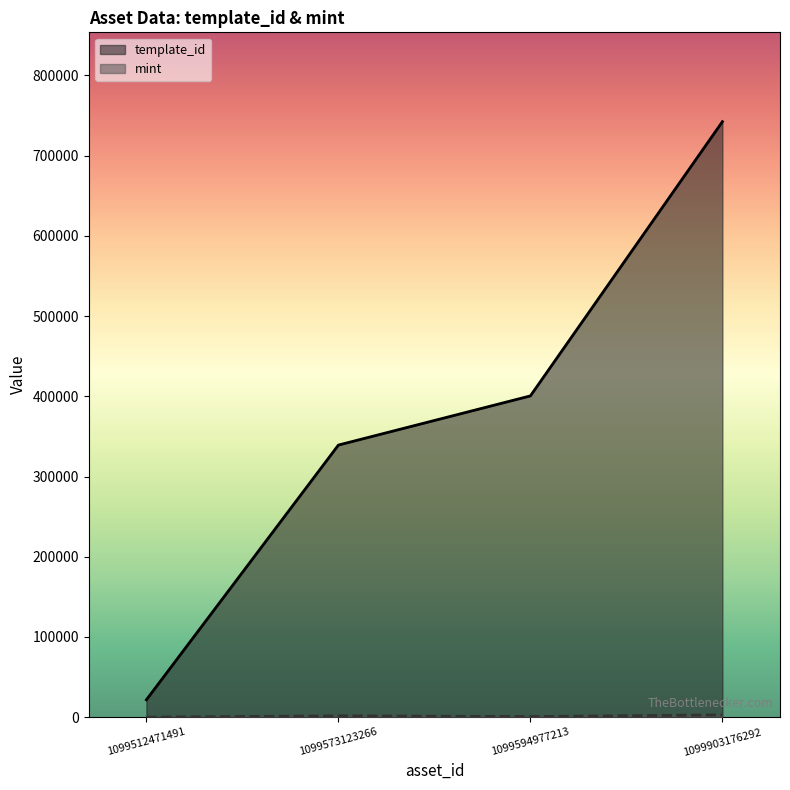

List the series in order of their peak value, highest first.

template_id, mint